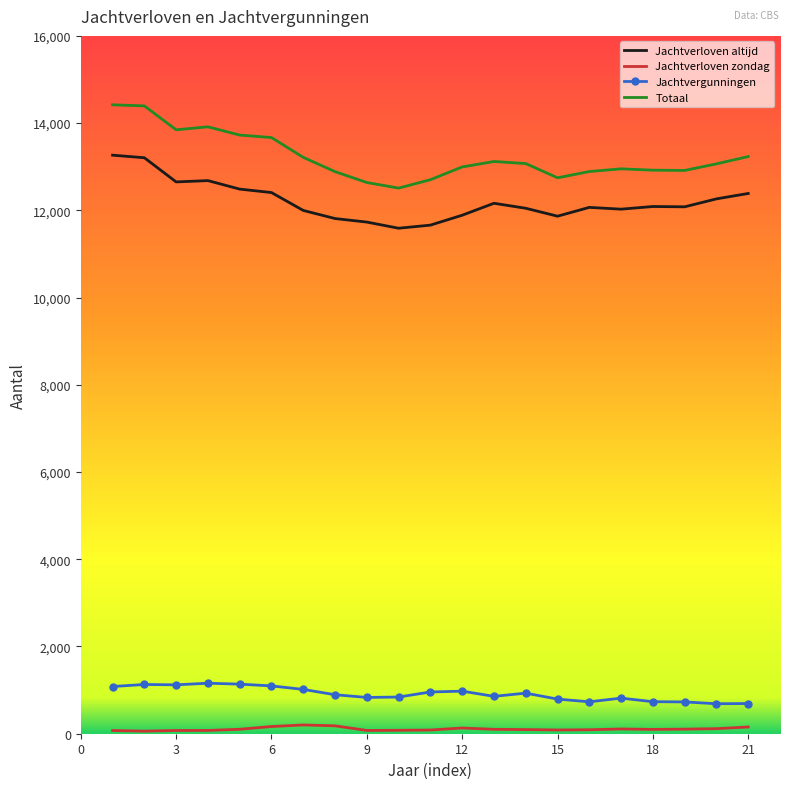

Which series has the largest total across all categories?

Totaal